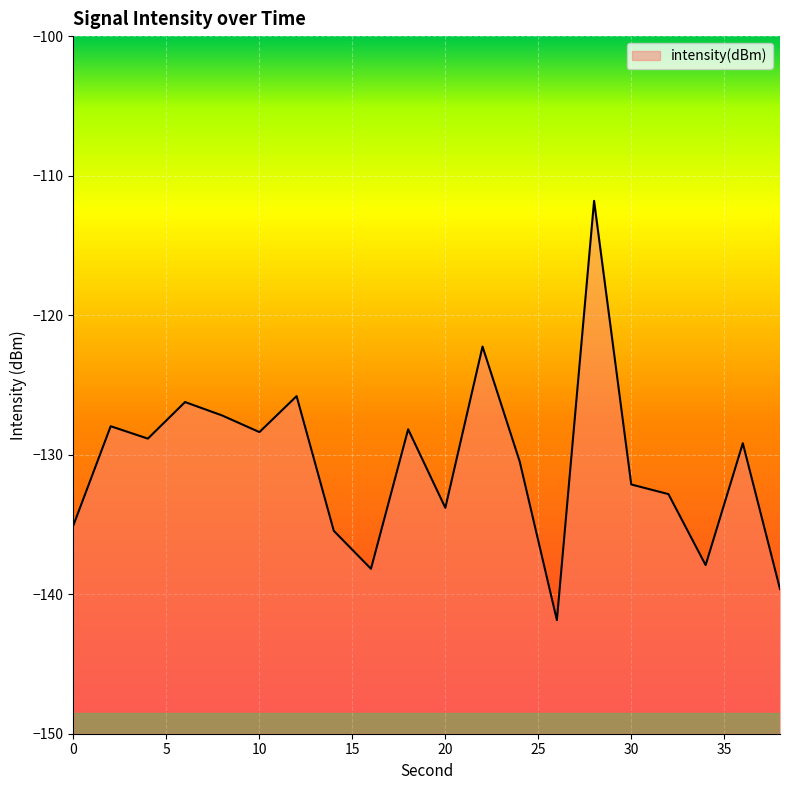

What is the sum of all values?

-2613.2